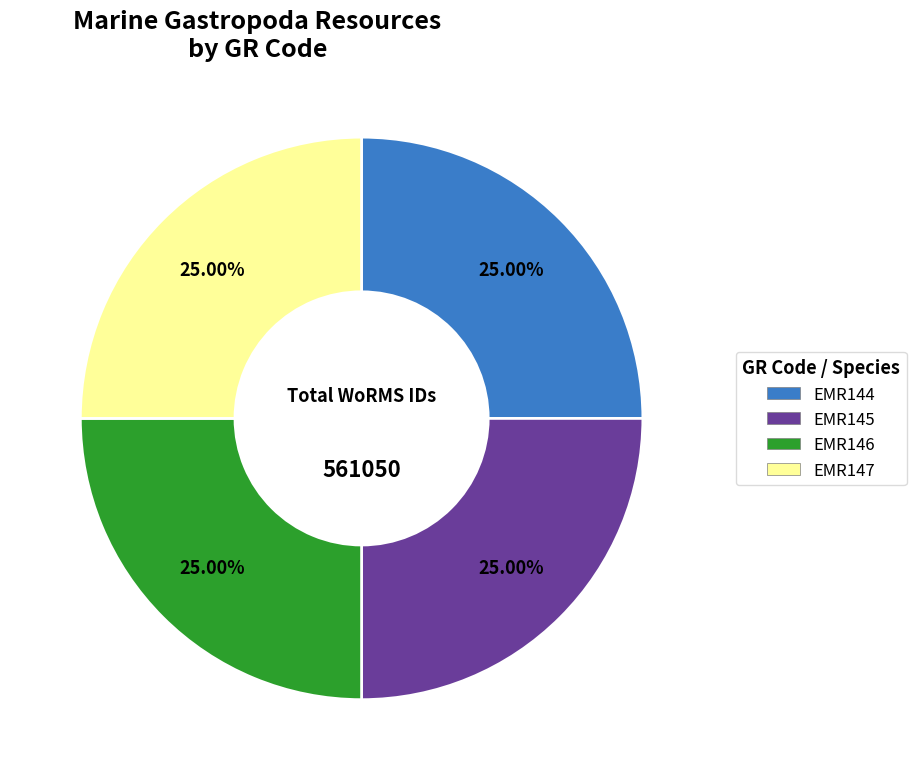

How many slices are in this pie chart?

4